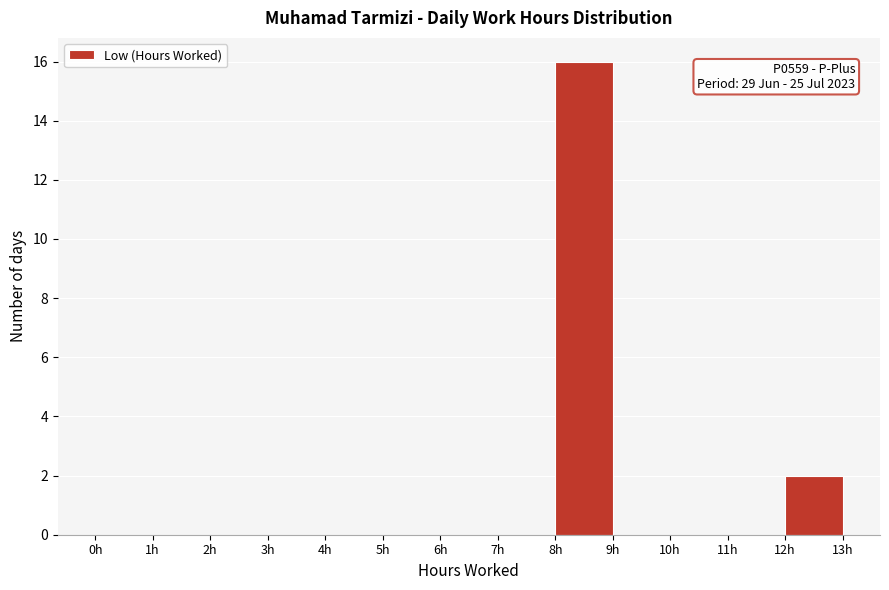

Which range on the x-axis has the tallest bar?

8 to 9